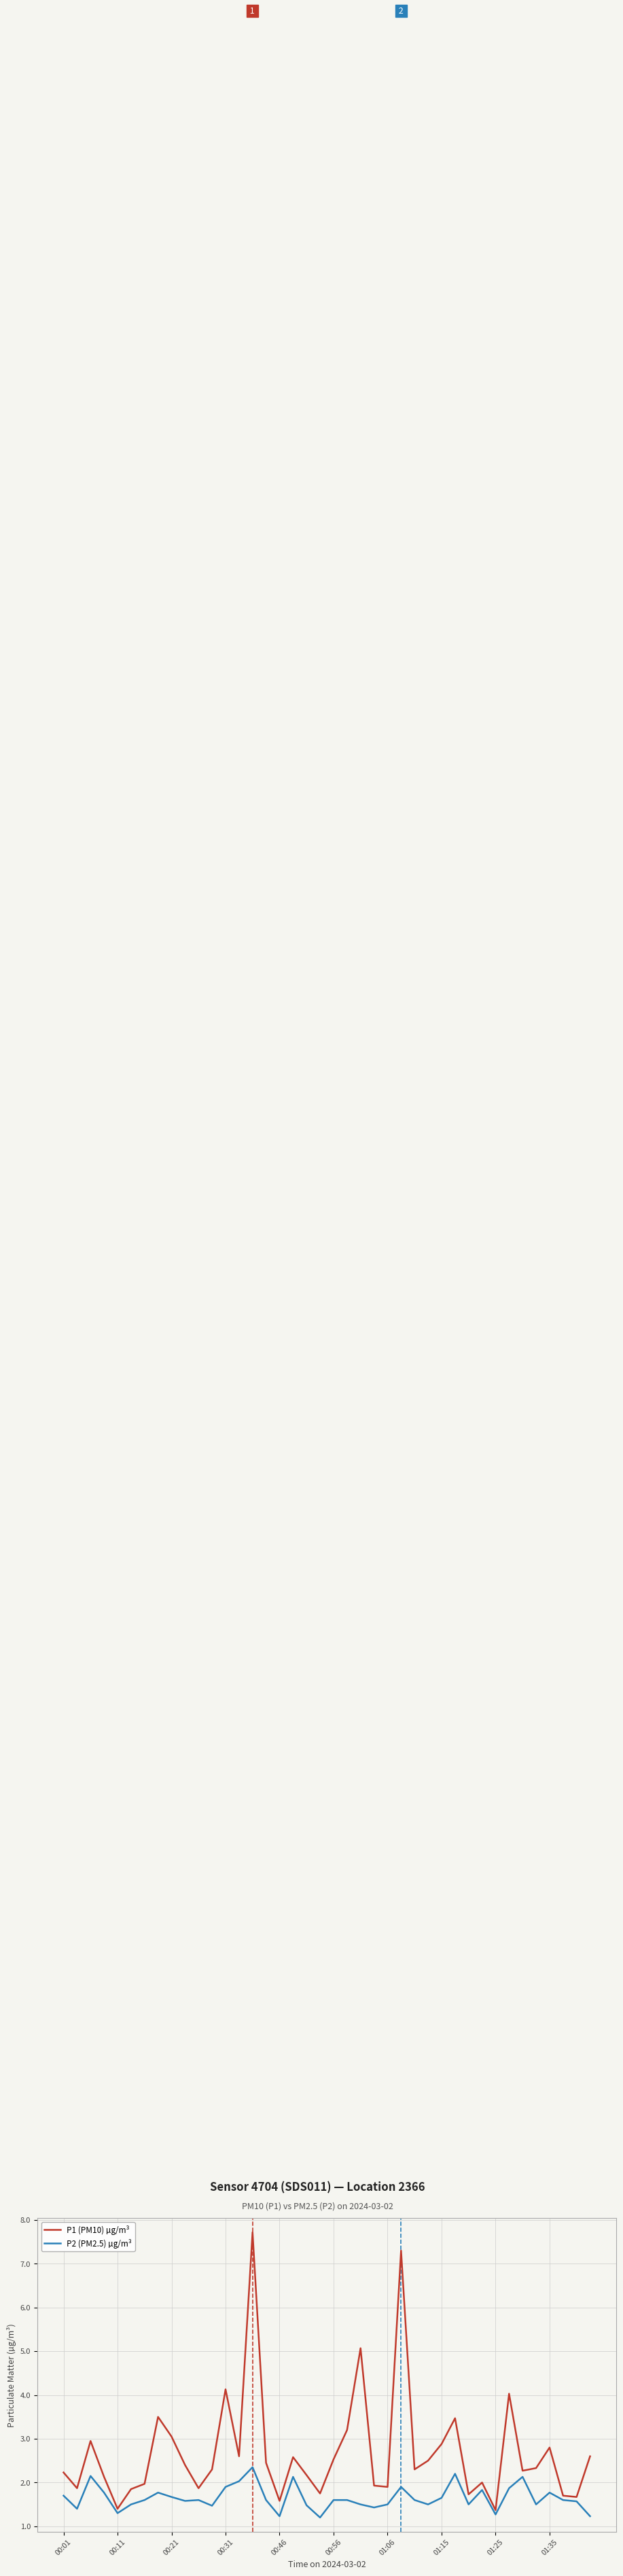

What is the minimum value for P2 (PM2.5) µg/m³?

1.2